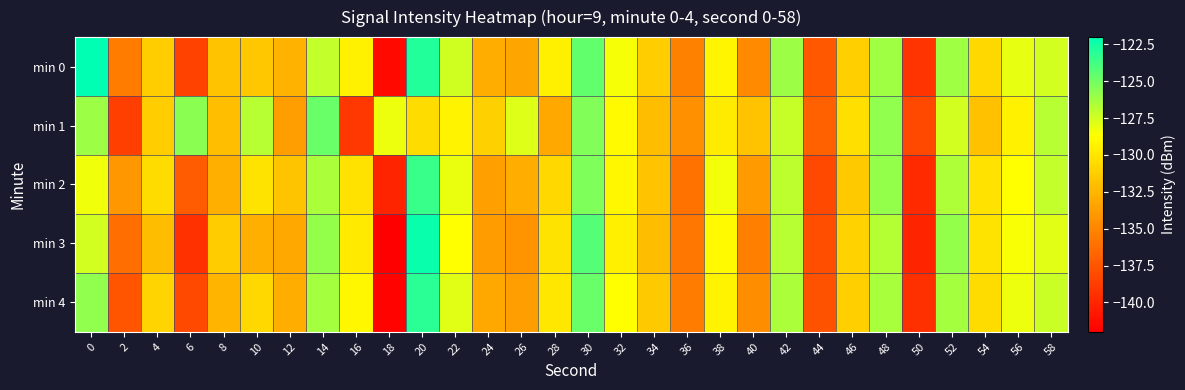

How many distinct data groups are displayed?

5